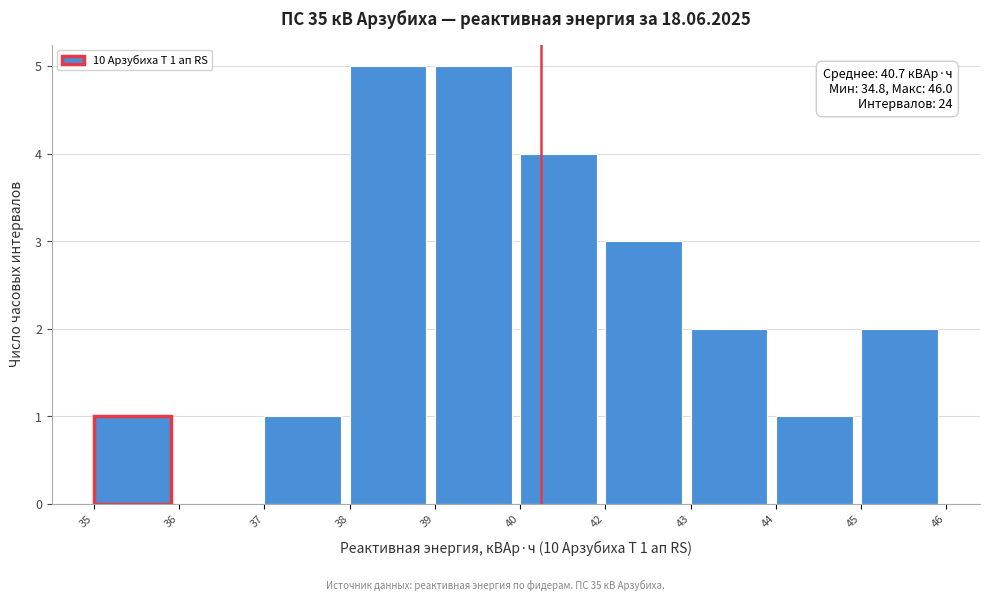

Reading left to right, list all the values displayed in this chart.

35=1	36=0	37=1	38=5	39=5	40=4	42=3	43=2	44=1	45=2